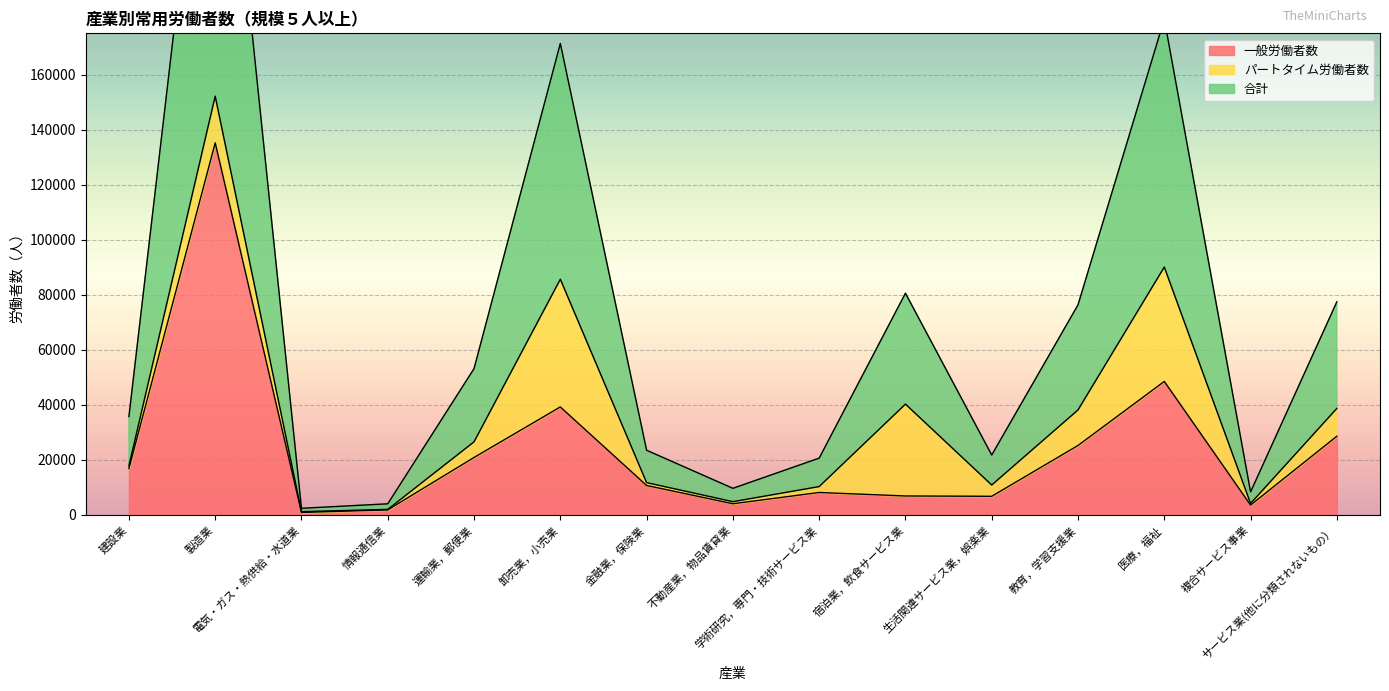

How many data points in 一般労働者数 are less than 10728?

7